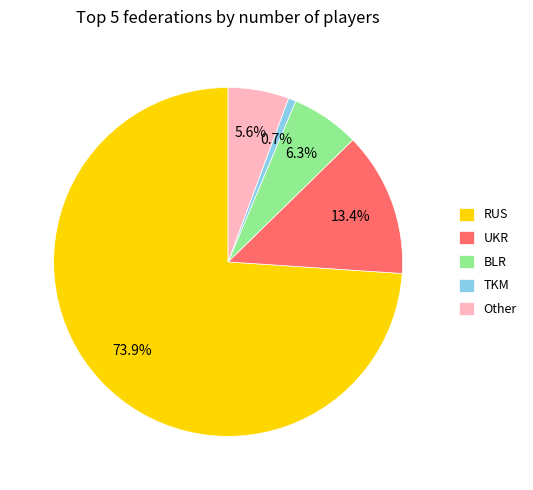

To the nearest percent, what percentage of the pie is BLR?

6%